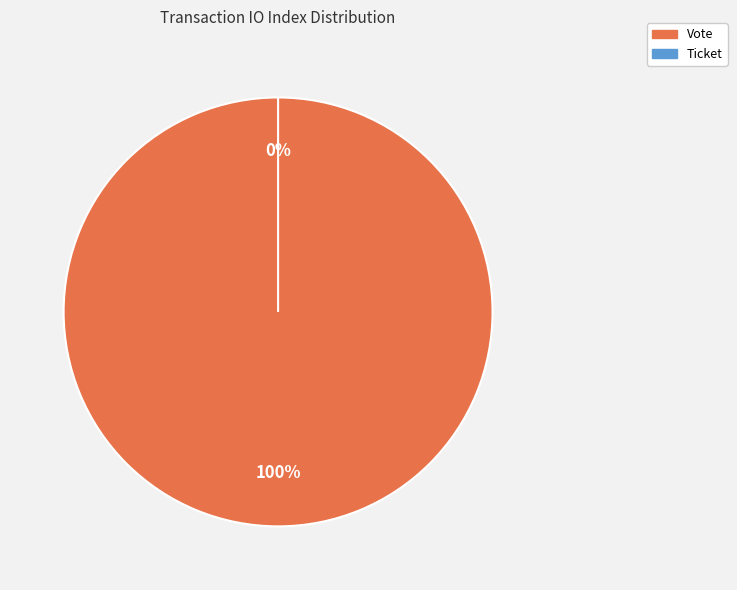

Is it true that Vote is 99% of the pie?

False